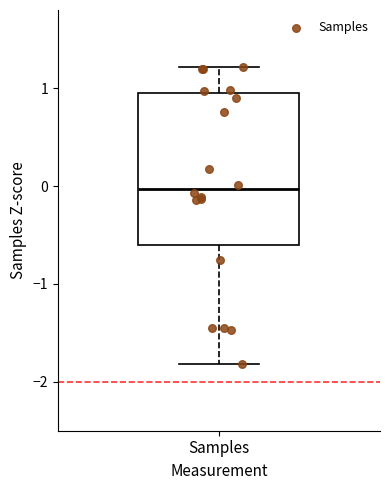

Read this box plot against the y-axis: the position of the median line, the range covered by the box, and the ends of both whiskers. The values are not printed on the chart, so give them approximately, as read against the axis.

median 0.0, box -0.6 to 1.0, whiskers -1.8 to 1.2